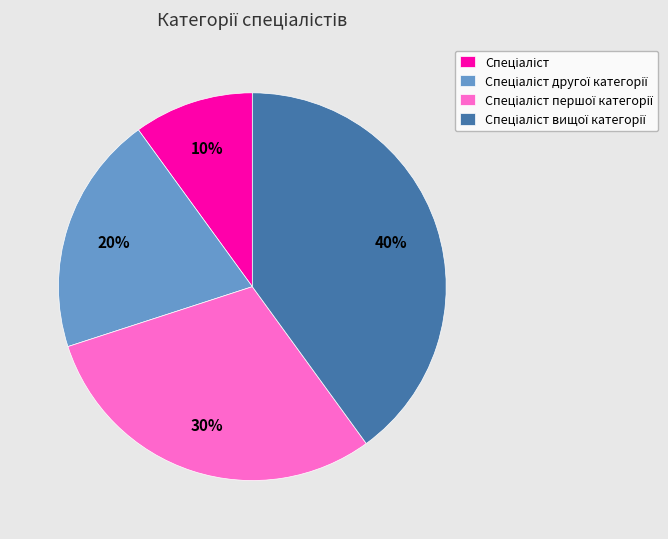

How many segments does this pie chart have?

4